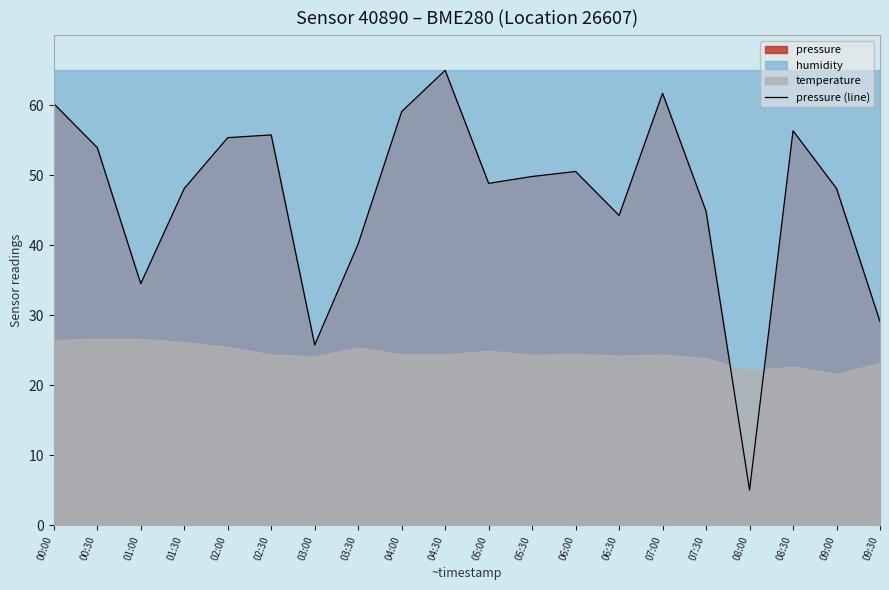

At which category does the chart reach its minimum across all series?

08:00